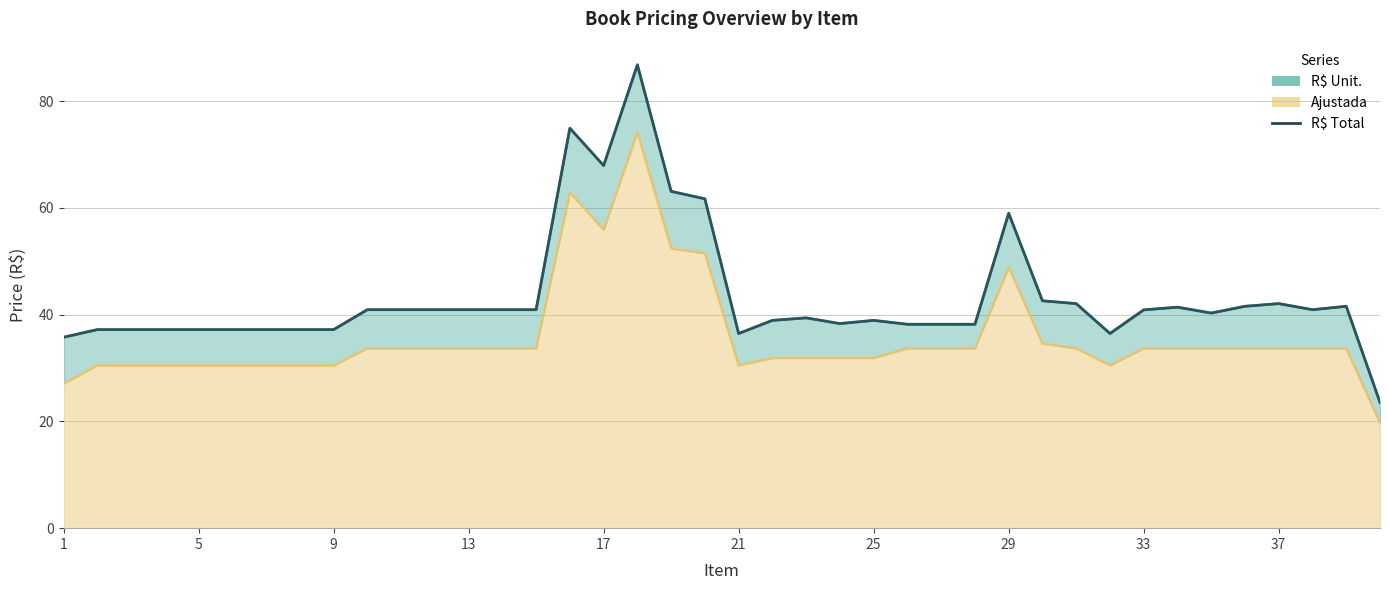

Reading left to right, what are all the values shown in this chart?

35.8	37.2	37.2	37.2	37.2	37.2	37.2	37.2	37.2	40.9	40.9	40.9	40.9	40.9	40.9	74.9	67.9	86.8	63.1	61.7	36.5	38.9	39.4	38.3	38.9	38.2	38.2	38.2	59.0	42.6	42.1	36.5	40.9	41.4	40.3	41.6	42.1	40.9	41.6	23.6